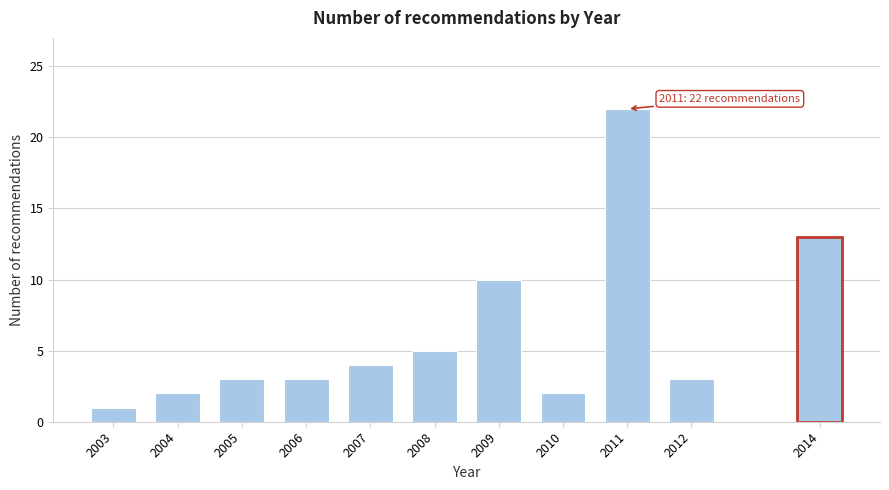

Reading left to right, what are all the values shown in this chart?

2003=1	2004=2	2005=3	2006=3	2007=4	2008=5	2009=10	2010=2	2011=22	2012=3	2014=13